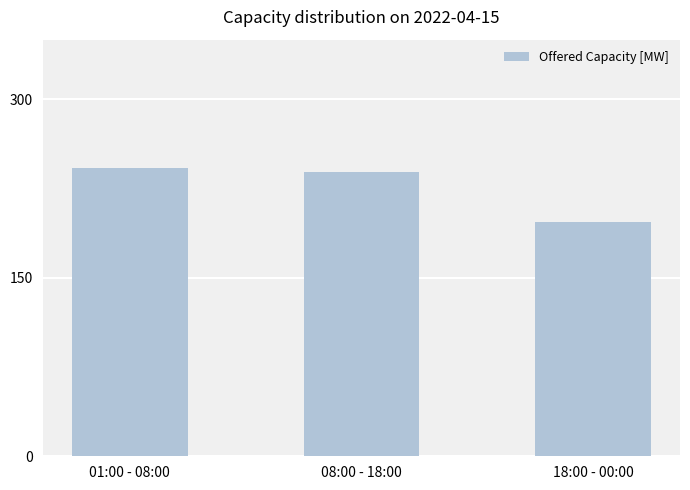

Between 18:00 - 00:00 and 01:00 - 08:00, which is larger?

01:00 - 08:00